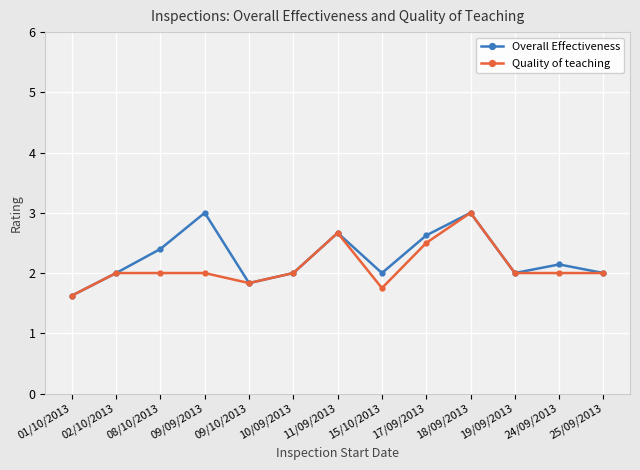

The Overall Effectiveness series shows 2.0 at 15/10/2013. True or false?

True